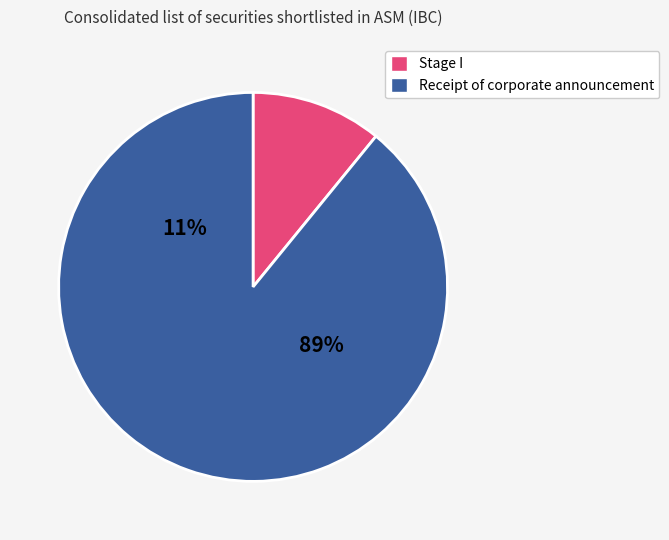

What is the largest slice in the pie chart?

Receipt of corporate announcement / disclosure